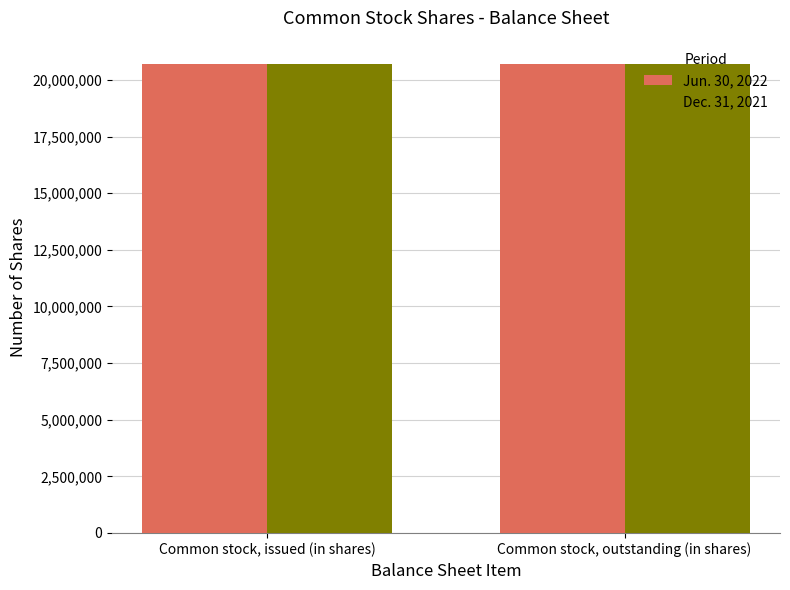

Reading right to left, what are all the values shown in this chart?

Jun. 30, 2022: 20694814	20694814
Dec. 31, 2021: 20699546	20699546